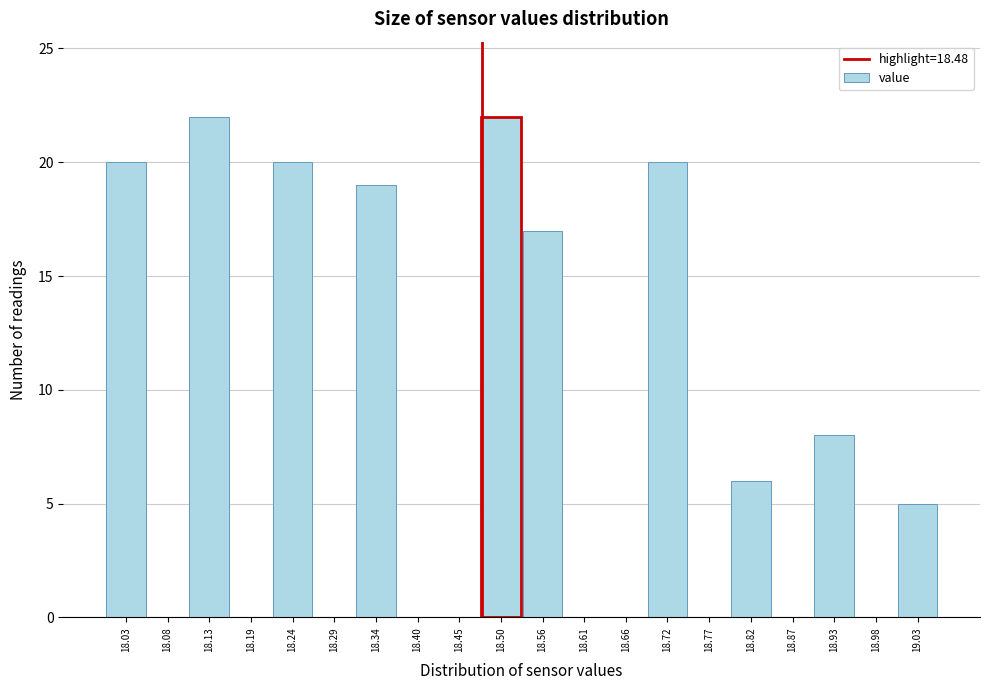

Reading left to right, list every bar in this chart as the range it spans on the x-axis followed by its height. Neither the bar edges nor the heights are printed on the chart, so give them approximately, as read against the axes.

18.000 to 18.053: 20
18.053 to 18.106: 0
18.106 to 18.159: 22
18.159 to 18.212: 0
18.212 to 18.265: 20
18.265 to 18.318: 0
18.318 to 18.371: 19
18.371 to 18.424: 0
18.424 to 18.477: 0
18.477 to 18.530: 22
18.530 to 18.583: 17
18.583 to 18.636: 0
18.636 to 18.689: 0
18.689 to 18.742: 20
18.742 to 18.795: 0
18.795 to 18.848: 6
18.848 to 18.901: 0
18.901 to 18.954: 8
18.954 to 19.007: 0
19.007 to 19.060: 5